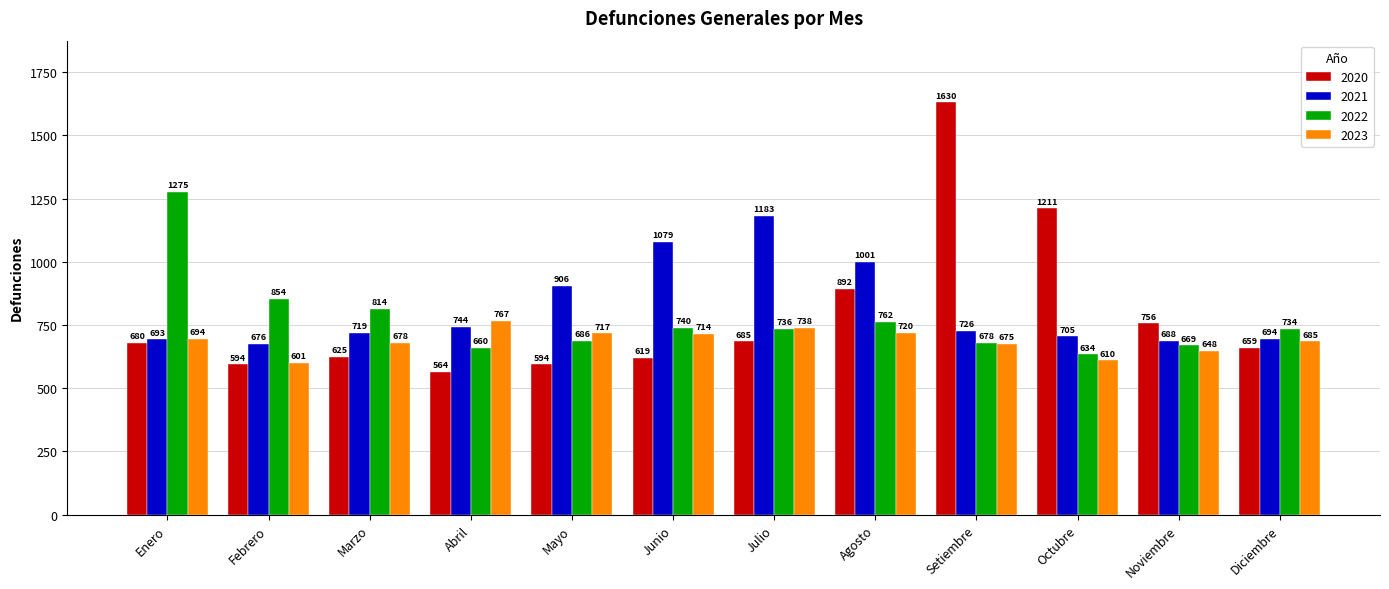

Reading left to right, list all the values displayed in this chart.

2020: 680	594	625	564	594	619	685	892	1630	1211	756	659
2021: 693	676	719	744	906	1079	1183	1001	726	705	688	694
2022: 1275	854	814	660	686	740	736	762	678	634	669	734
2023: 694	601	678	767	717	714	738	720	675	610	648	685